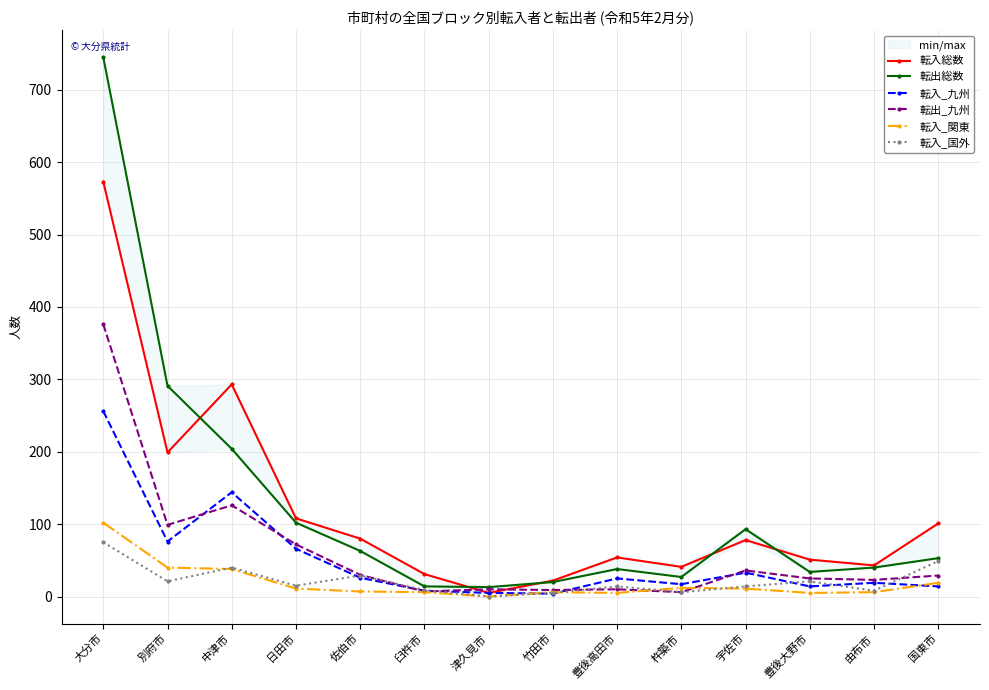

What is the value of the 転入_九州 point at the 10th from the left?

17